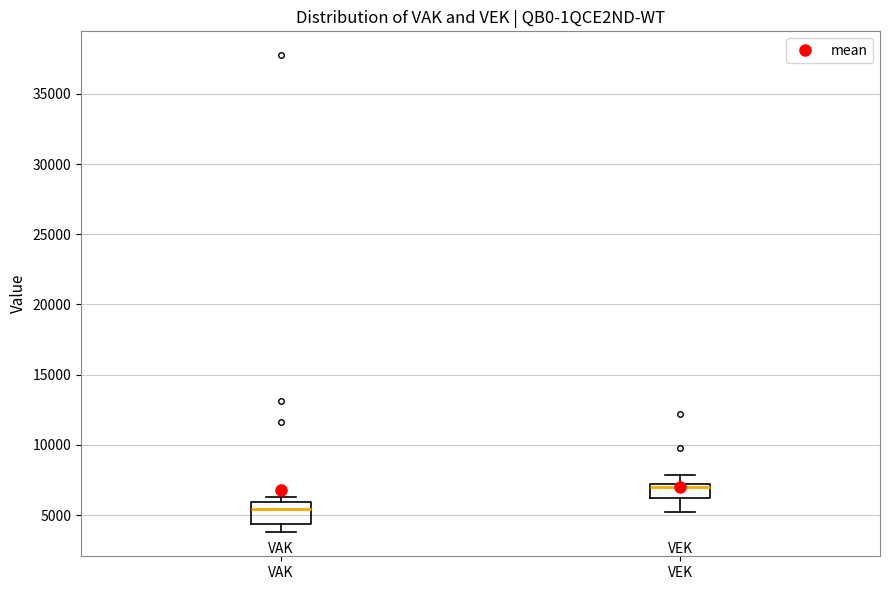

Reading left to right, transcribe this box plot: for each box, give where its median line is, the range the box spans, and where its two whiskers end, as read against the y-axis. The values are not printed on the chart, so give them approximately, as read against the axis.

VAK: median 5500, box 4500 to 6000, whiskers 4000 to 6500
VEK: median 7000 (just below the box's upper edge), box 6000 to 7000, whiskers 5000 to 8000